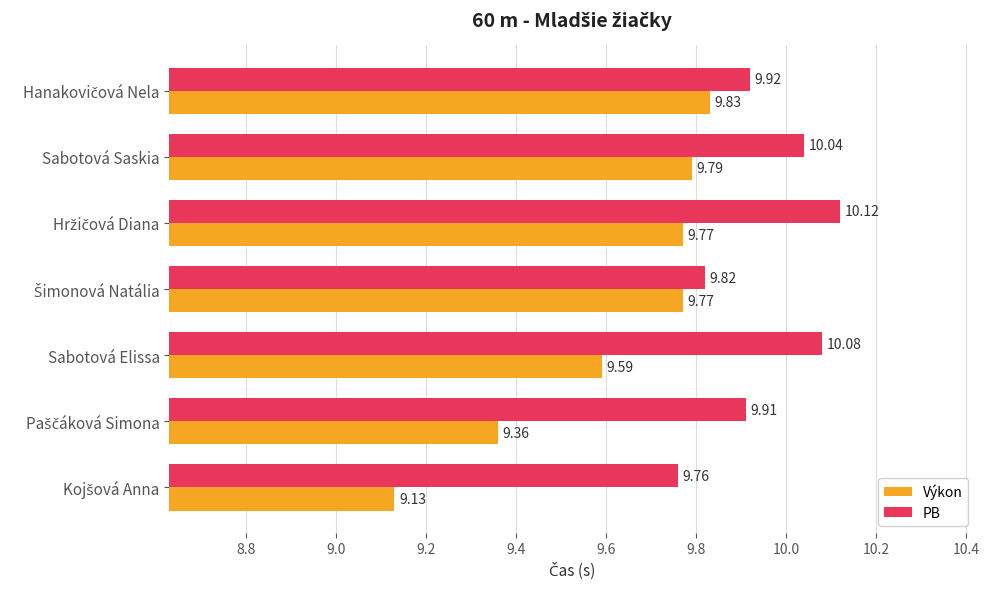

At how many categories does at least one series exceed 9?

7